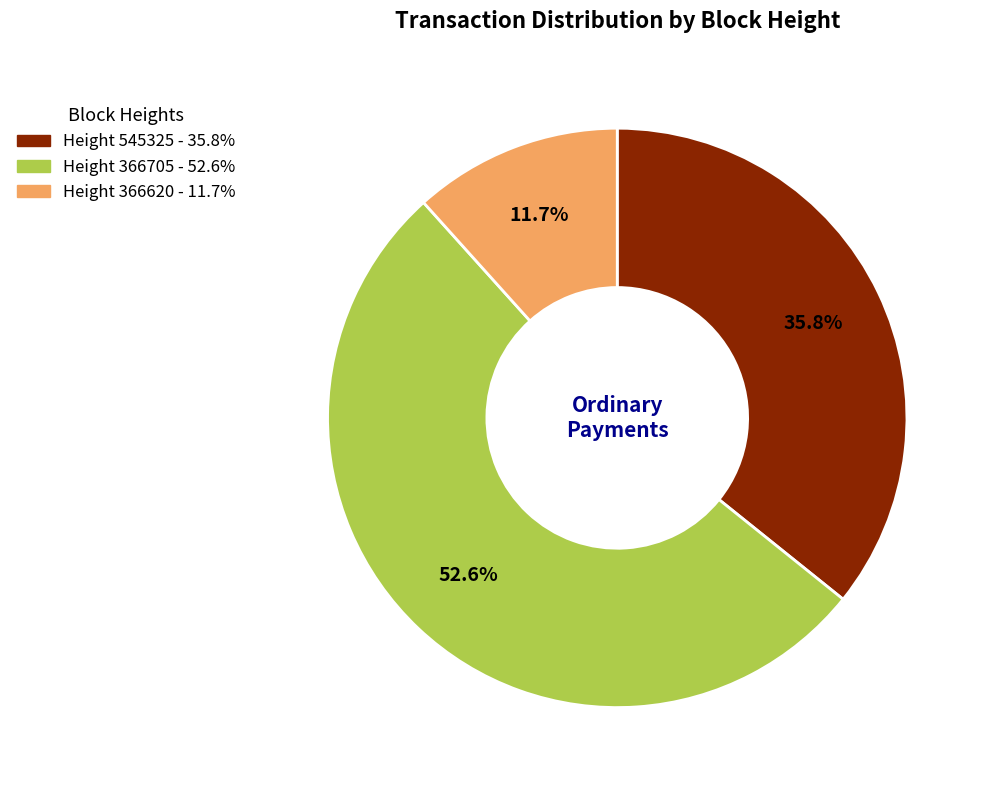

Is there a majority slice in this chart?

Yes